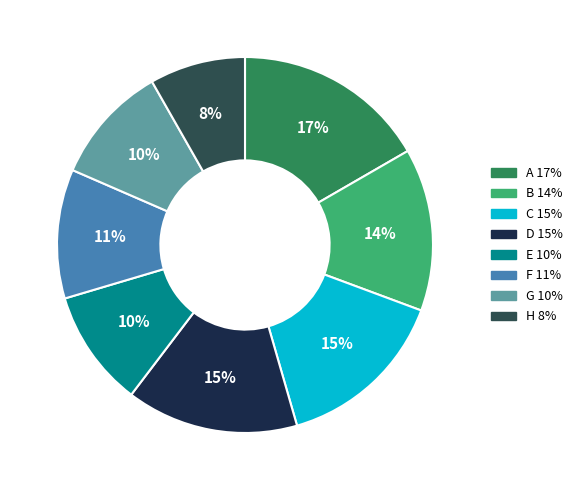

Combined, do F and B account for over 50%?

No